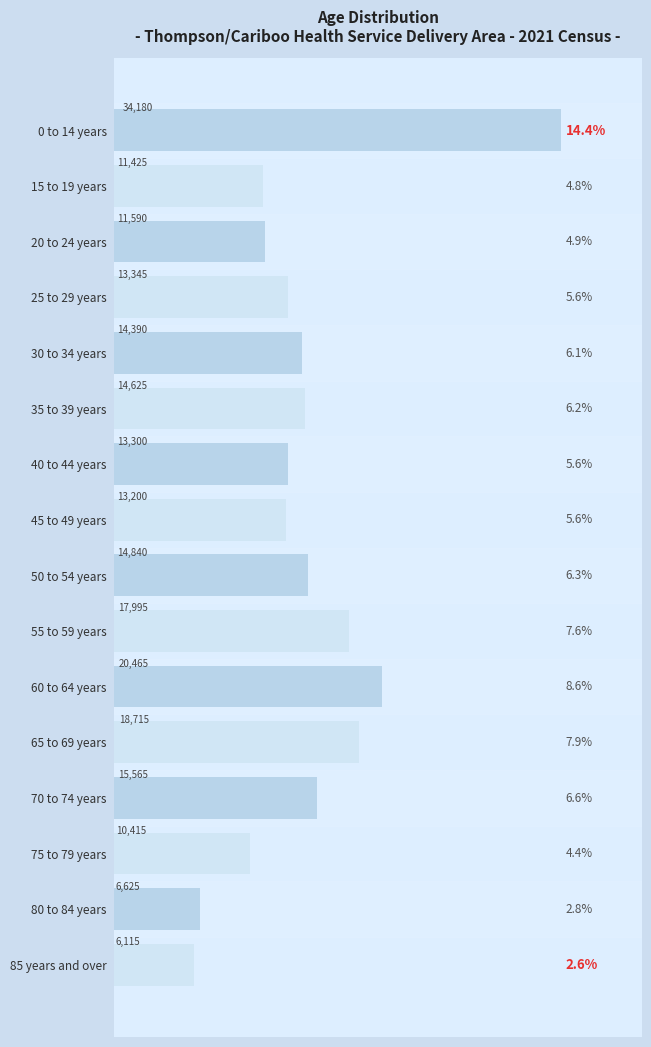

What value does the data have at 25 to 29 years?

13345